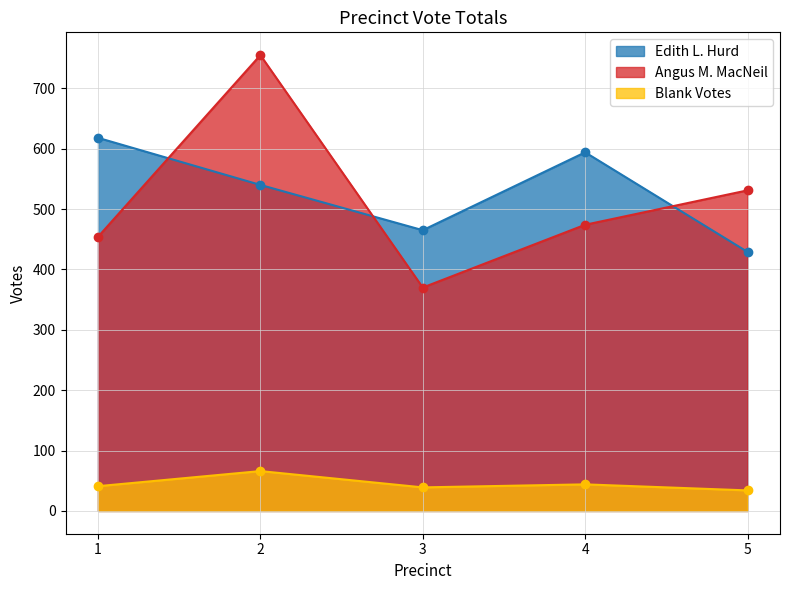

What is the difference between the Blank Votes values at 3 and 5?

5